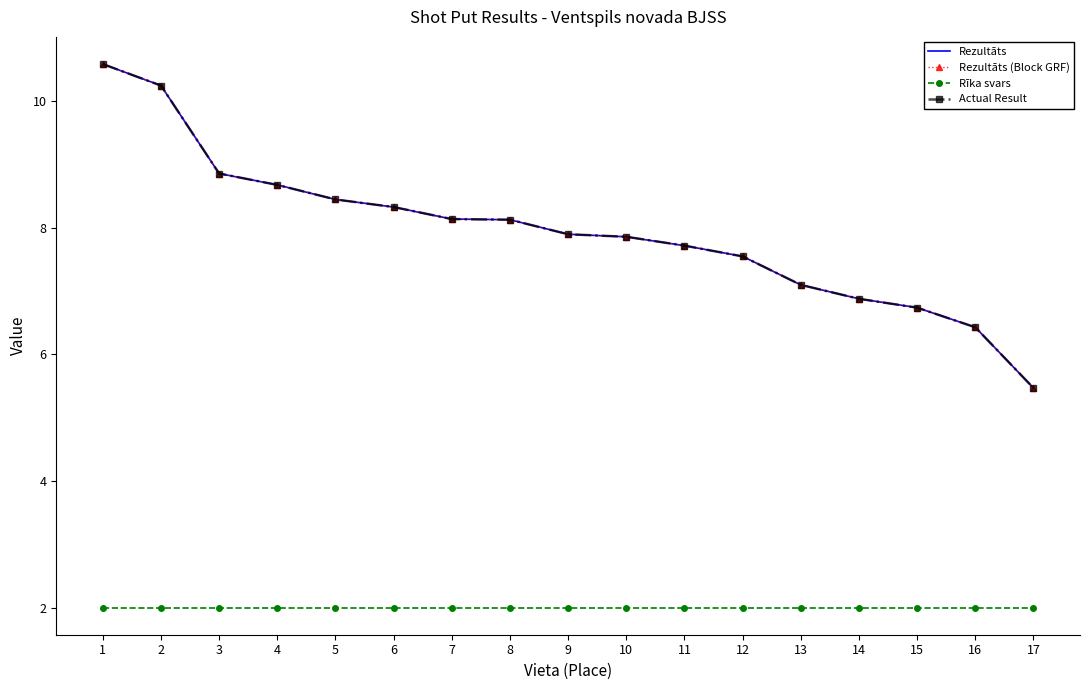

True or false: Rezultāts (Block GRF) and Actual Result intersect in this chart.

False